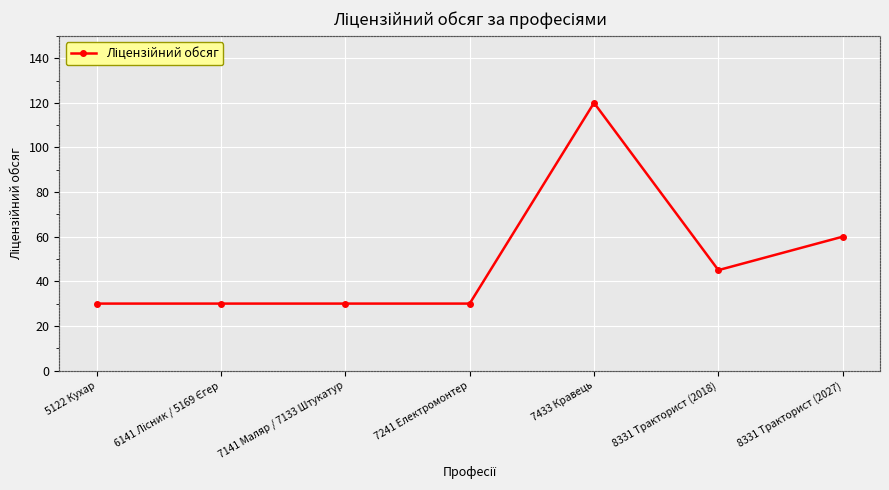

Count the values in the range 30 to 60.

6